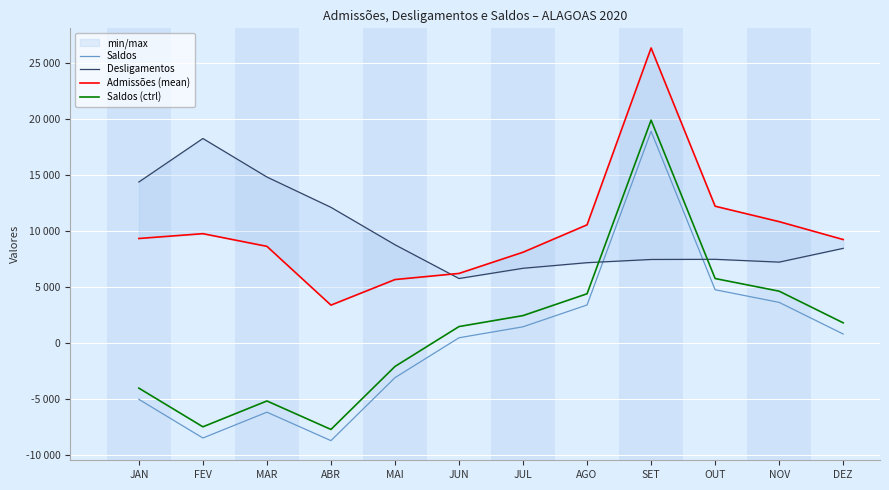

What is the label of the 9th point from the right?

ABR